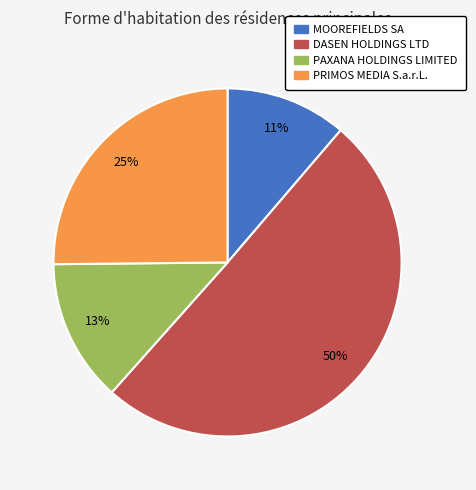

How many slices are in this pie chart?

4